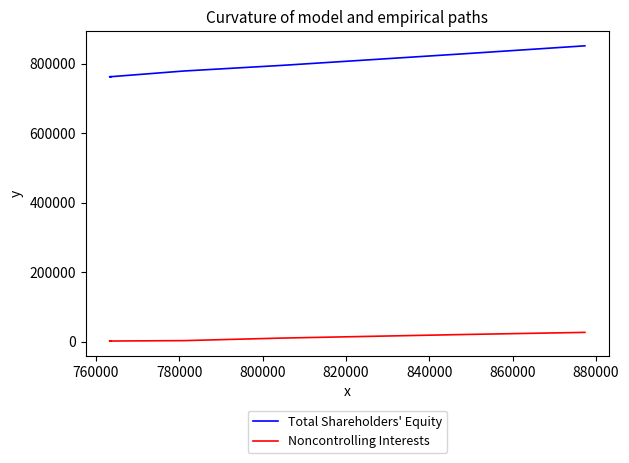

What is the value of the Total Shareholders' Equity point at the 4th from the left?

794662